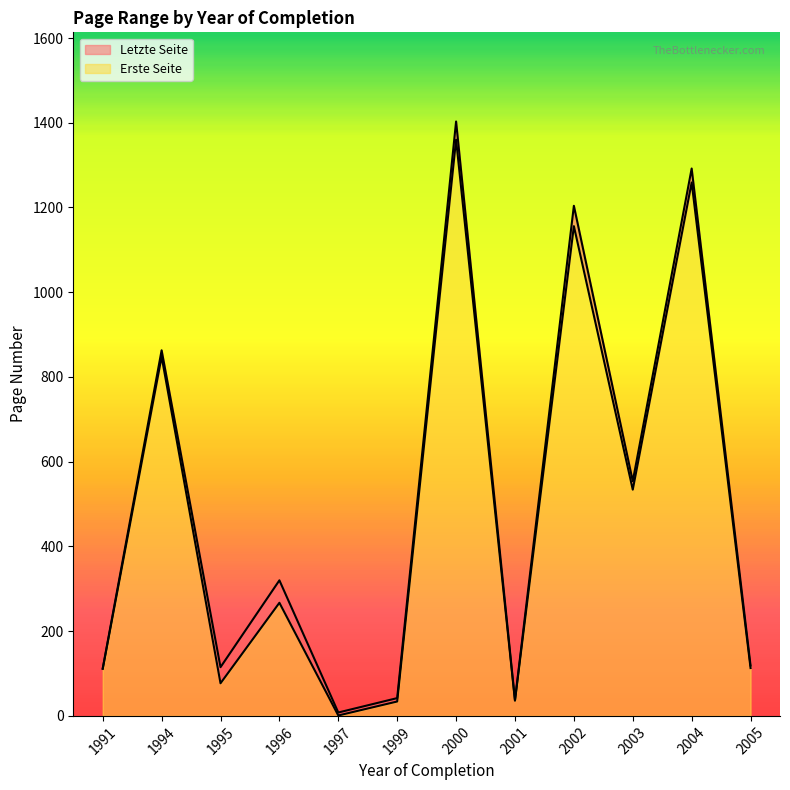

What is the difference between the second highest and minimum values in the Erste Seite series?

1258